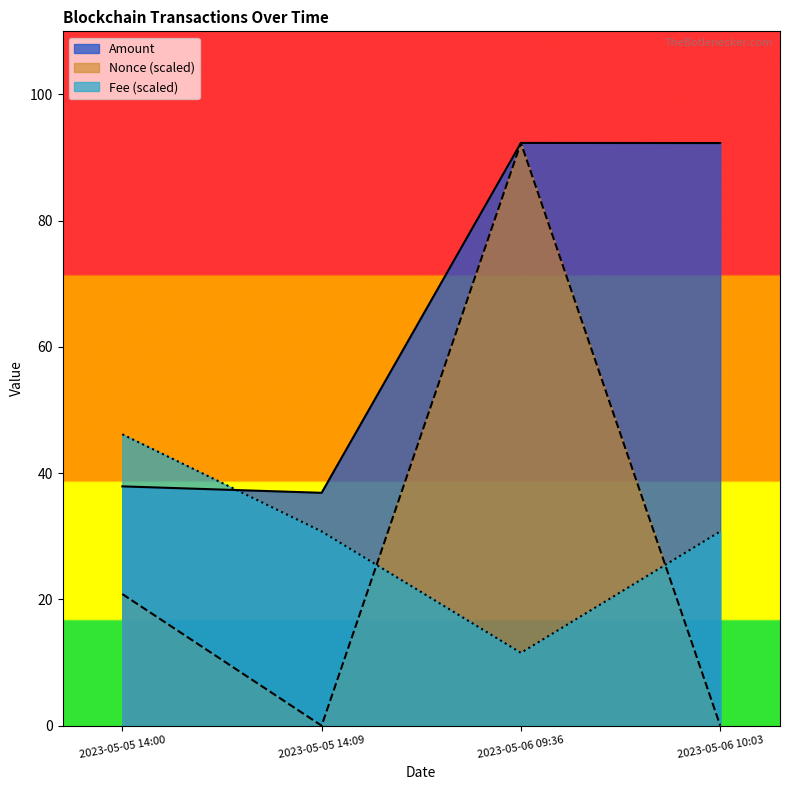

Rank the categories by Nonce value from lowest to highest.

2023-05-05 14:09, 2023-05-06 10:03, 2023-05-05 14:00, 2023-05-06 09:36